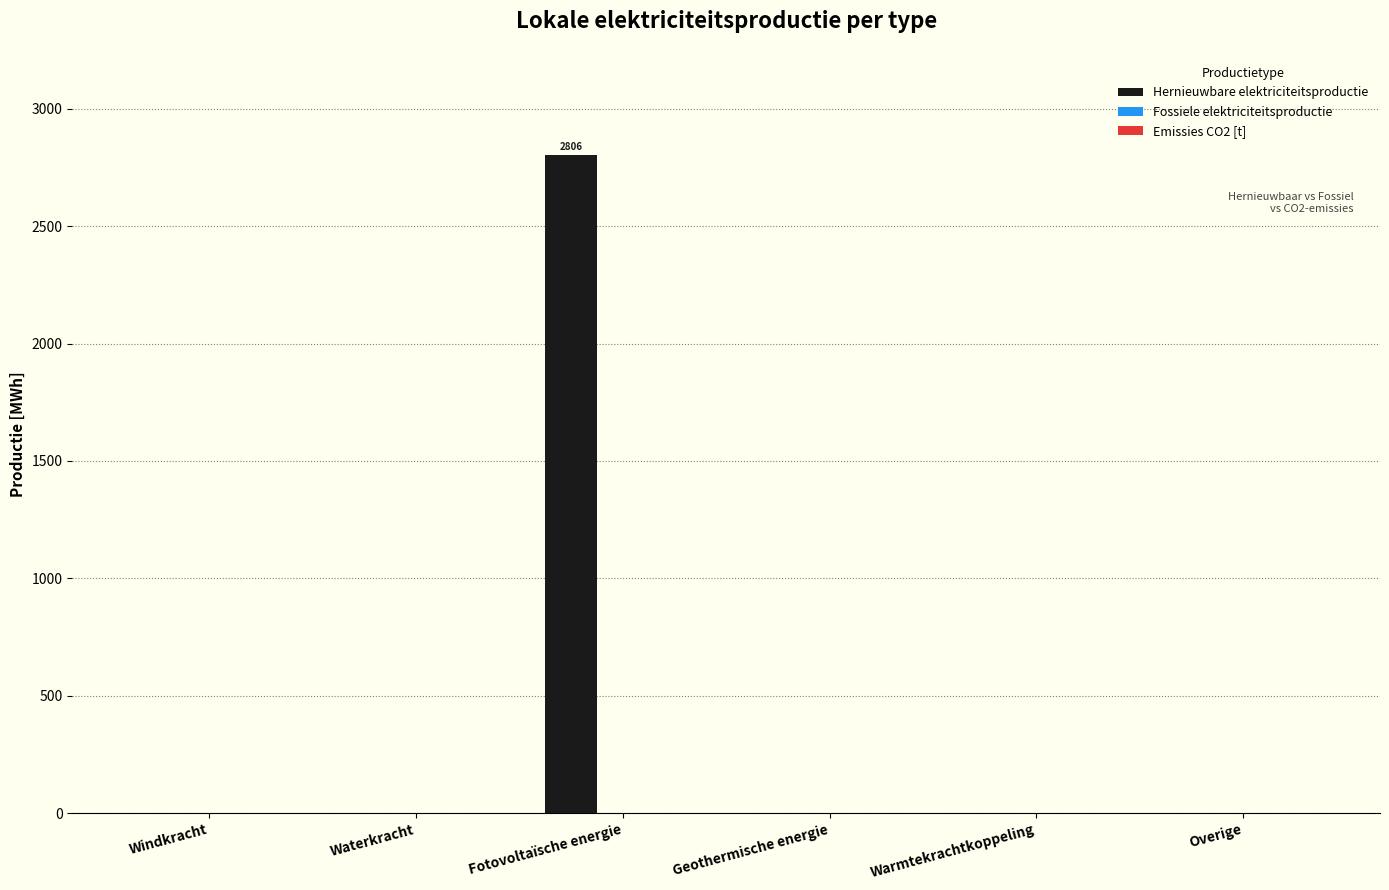

True or false: the data shows 0.0 at Waterkracht.

True